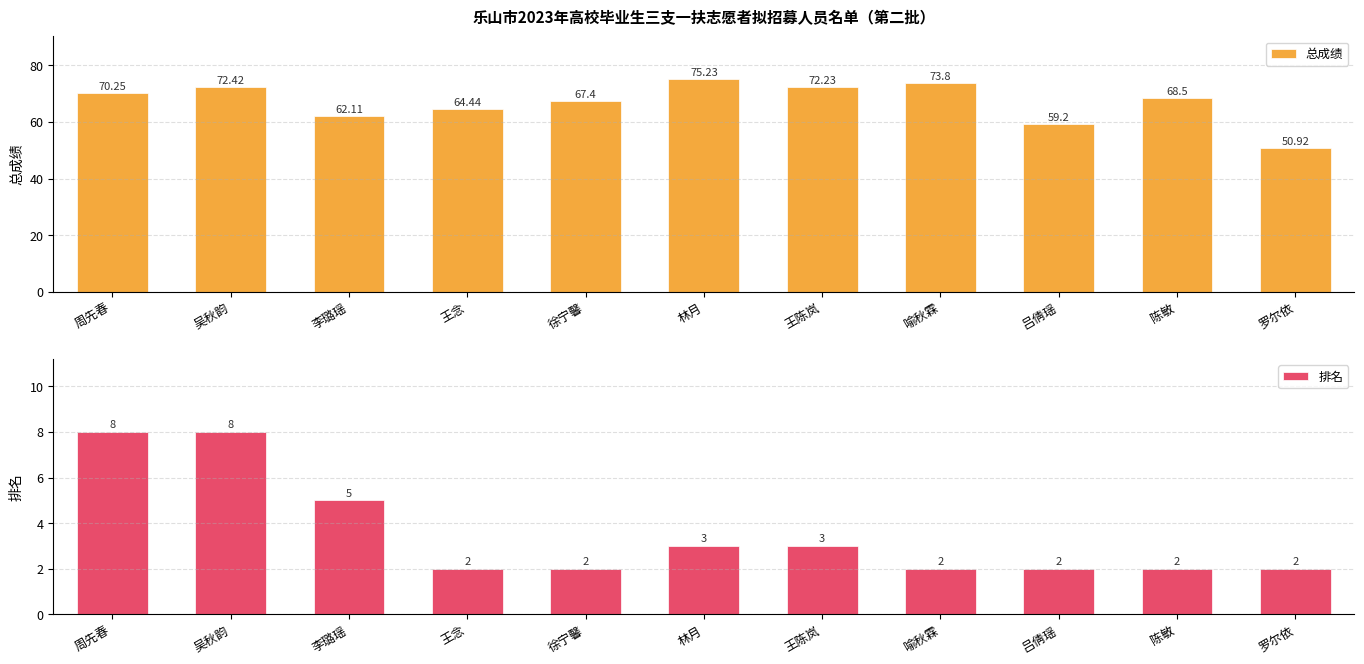

Rank the series by their maximum value, from highest to lowest.

总成绩, 排名